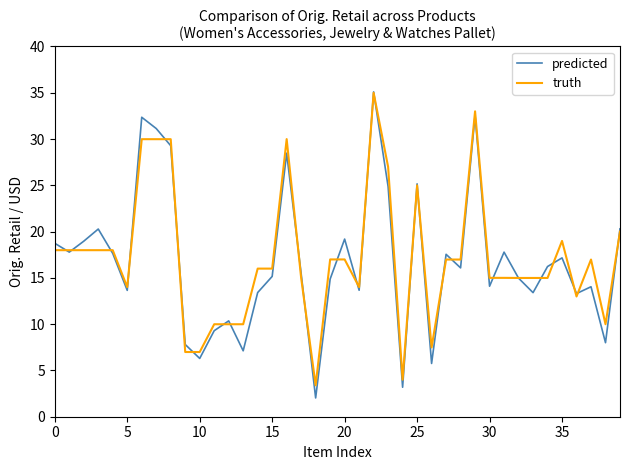

Which series has the largest range (max minus min)?

predicted